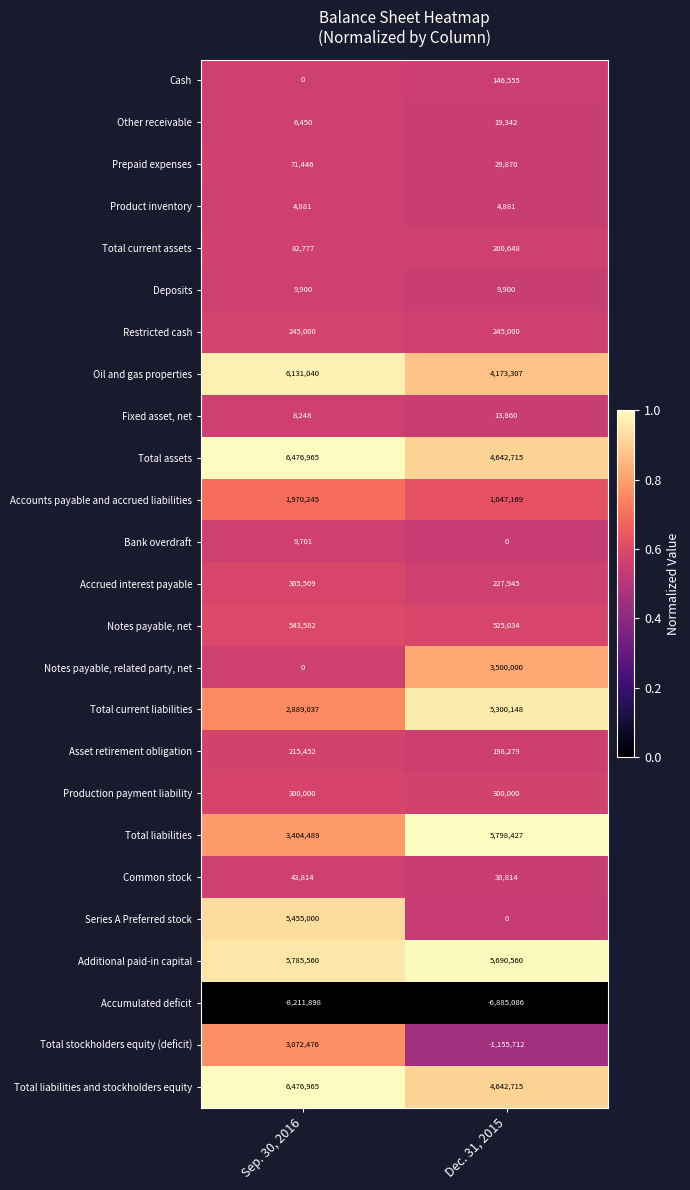

What is the total value across all series at Dec. 31, 2015?

28714371